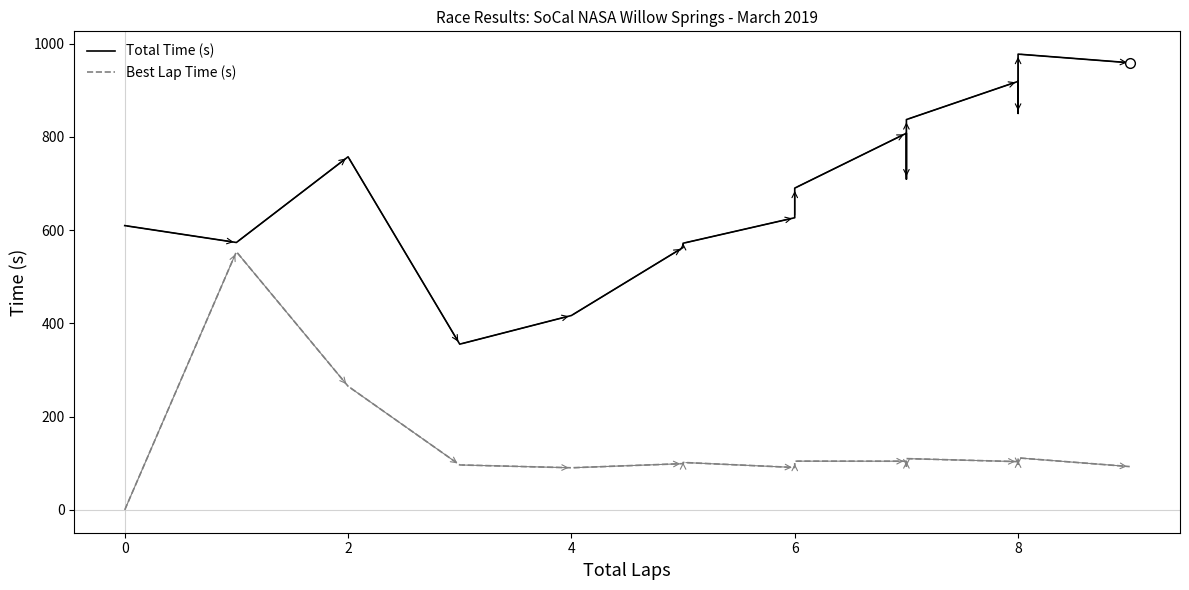

Where is the first local maximum for Total Time (s)?

2